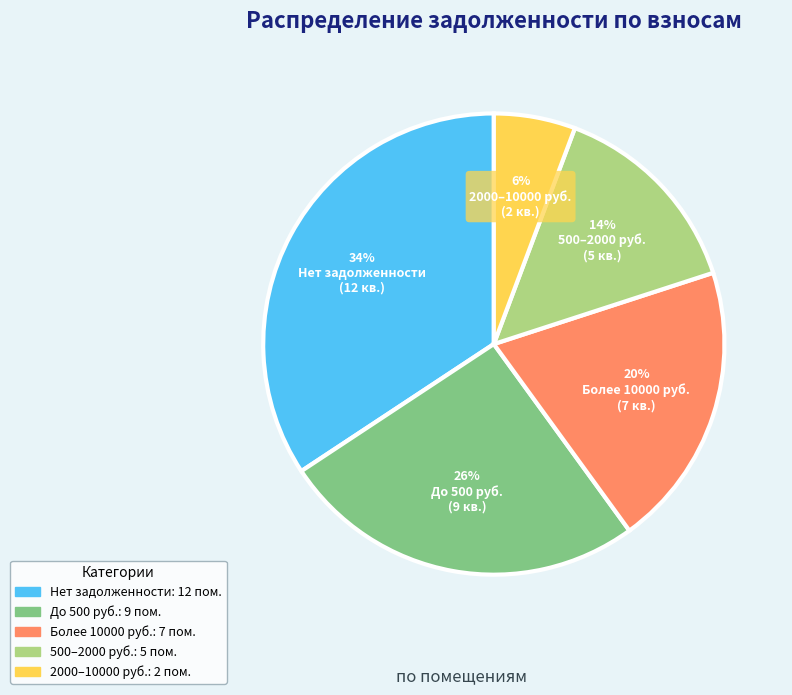

Does any single category account for the majority?

No